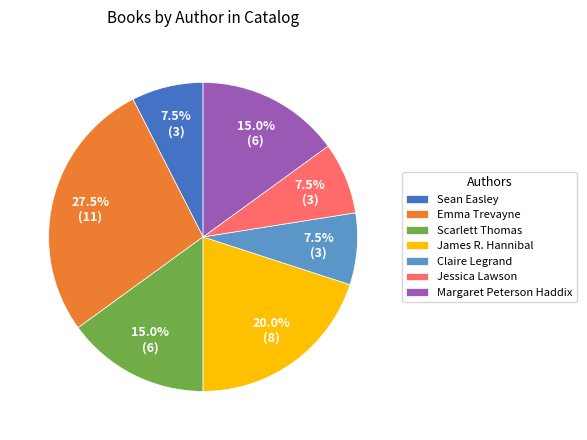

What is the ratio of the value at Claire Legrand to the value at Jessica Lawson?

1.0